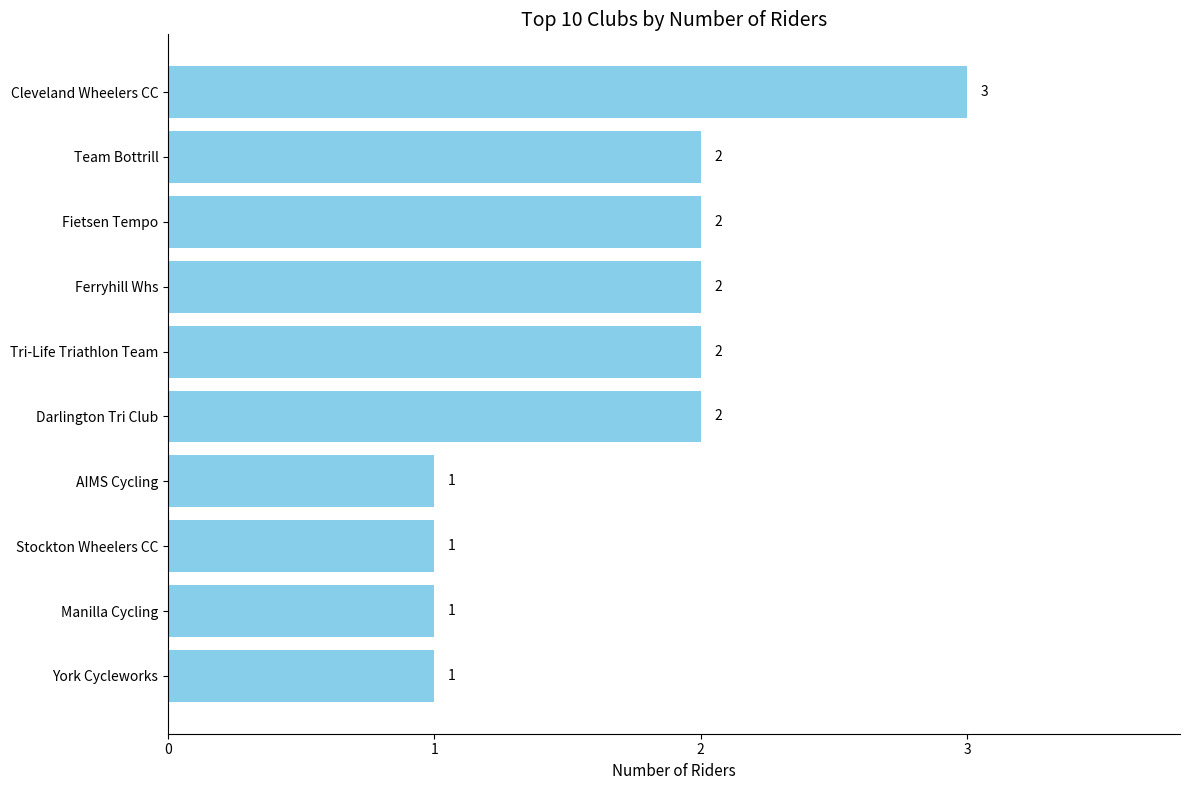

The chart shows a value of 1 at Stockton Wheelers CC. True or false?

True